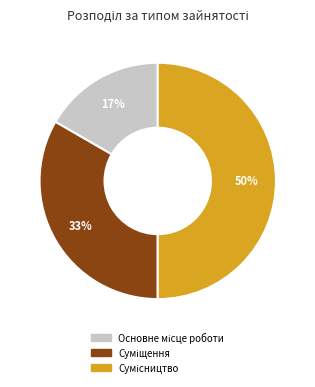

How many slices are in this pie chart?

3